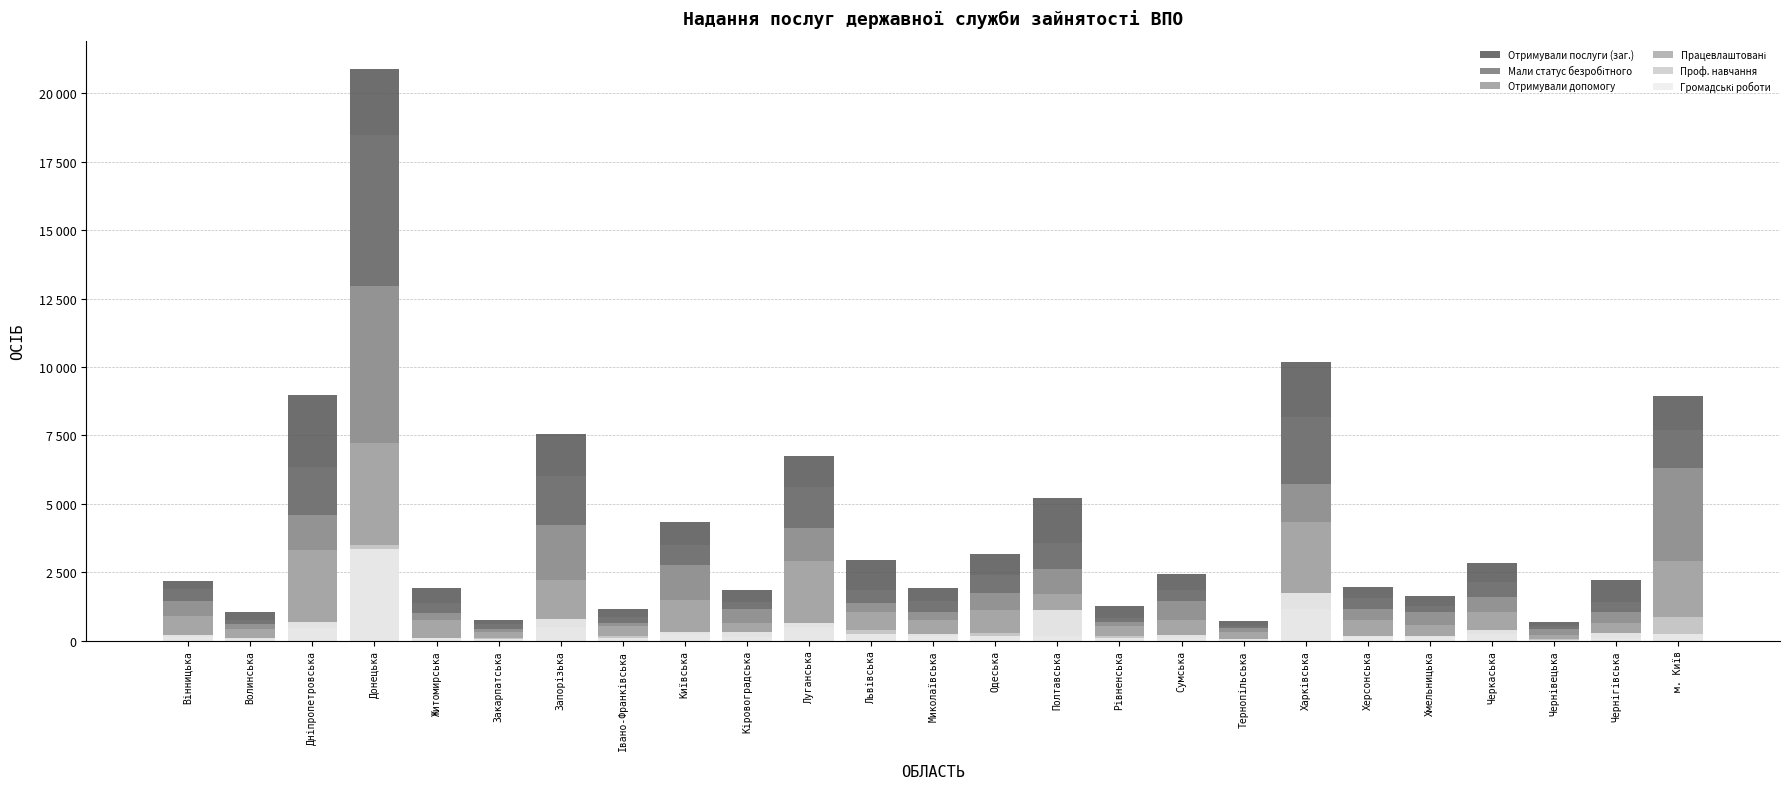

The value of Працевлаштовані at Луганська is 3884. True or false?

False